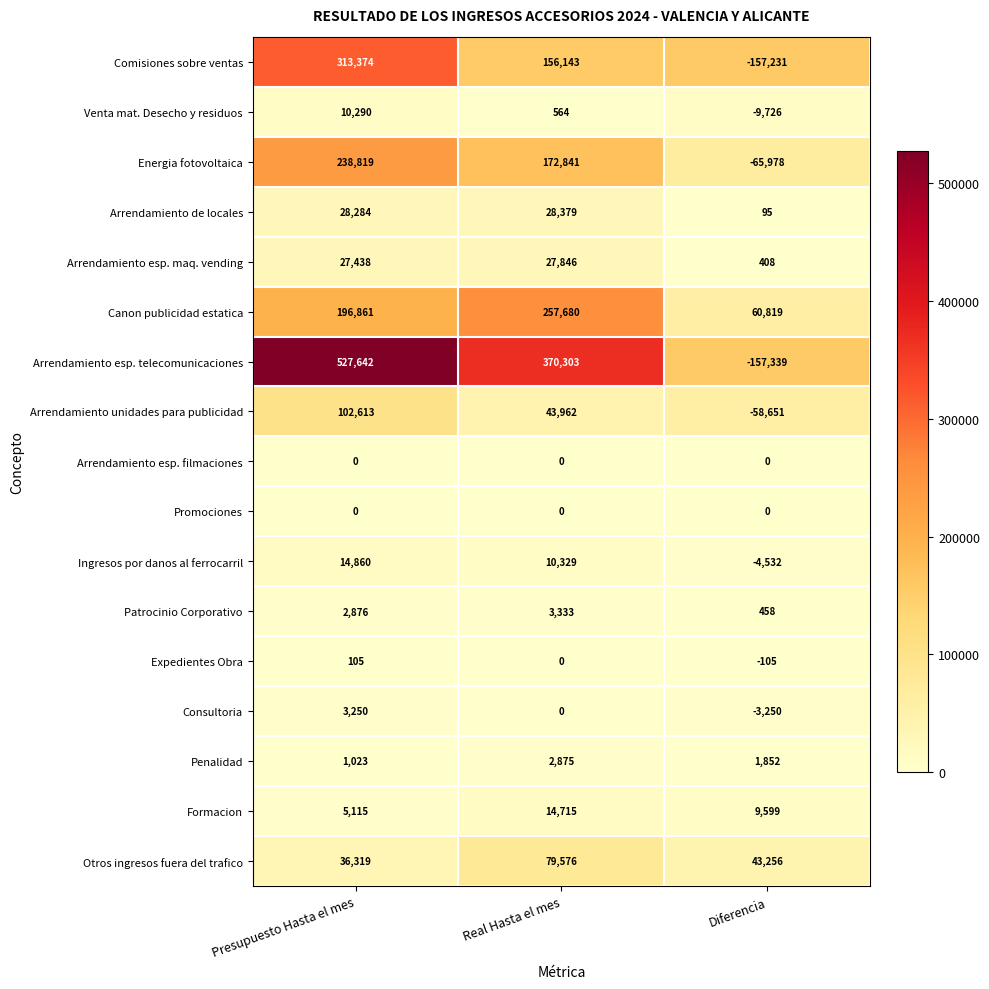

Which category has the lowest value across all series?

Diferencia